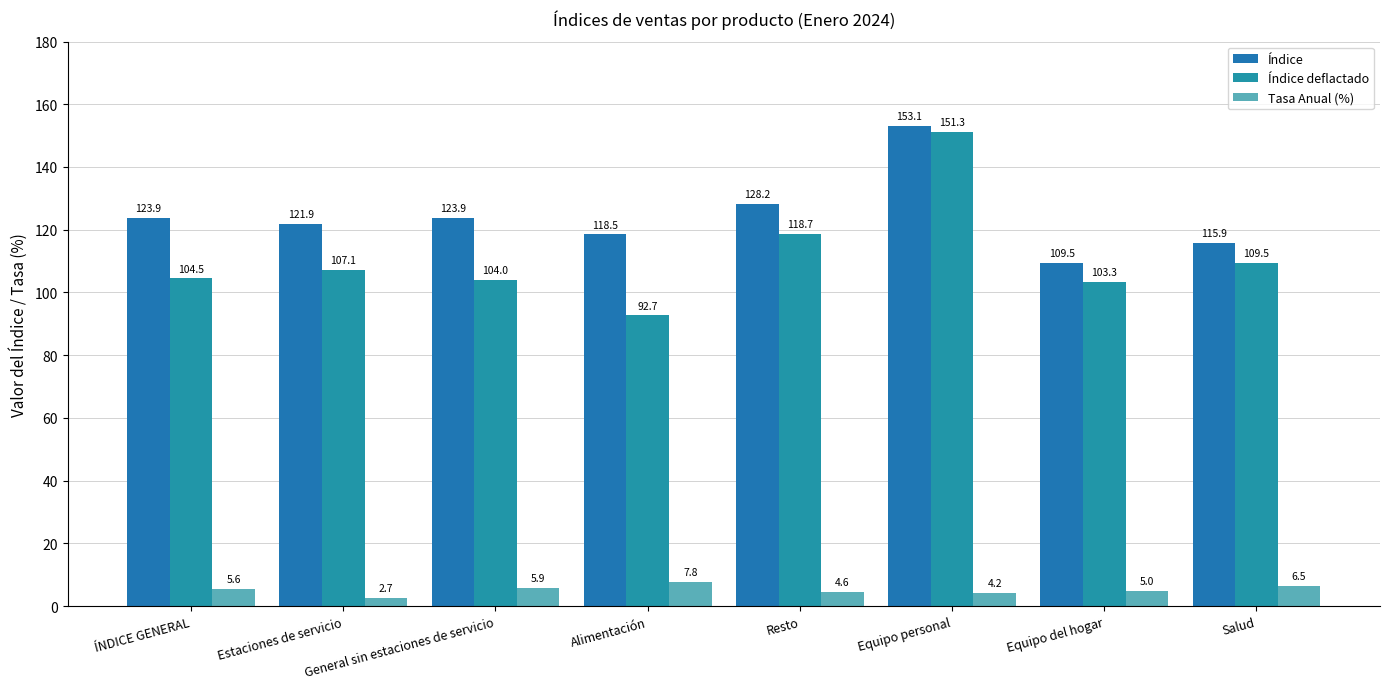

What is the sum of the Índice values at General sin estaciones de servicio and ÍNDICE GENERAL?

247.8